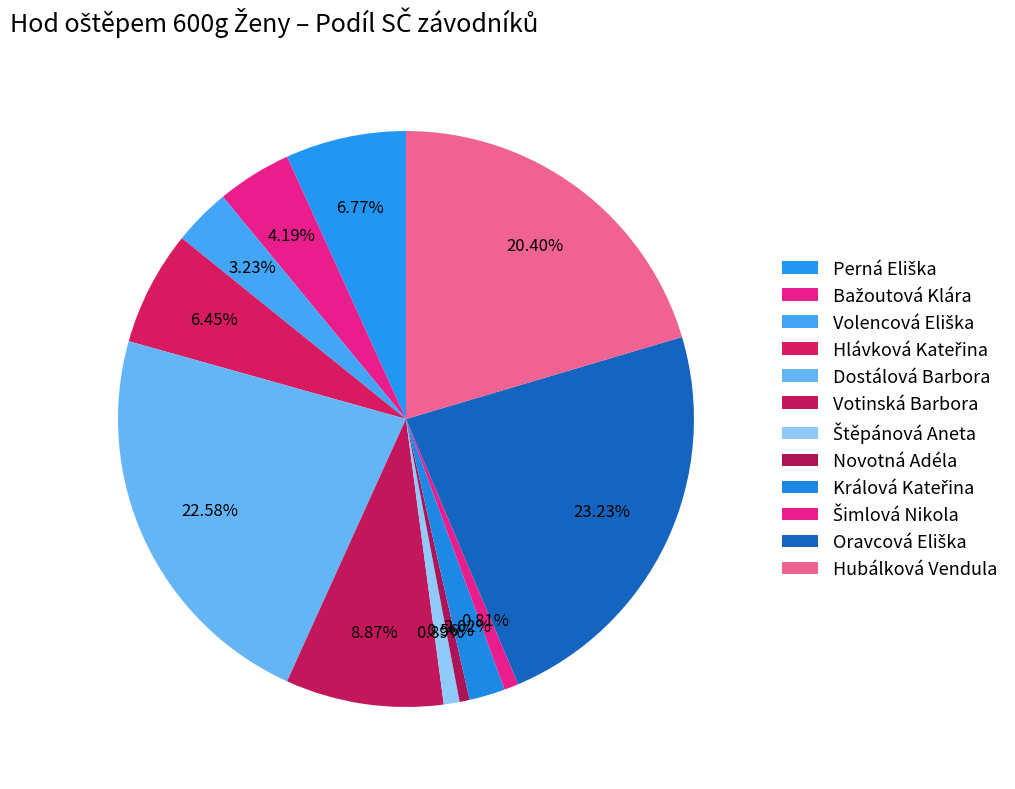

What is the largest slice in the pie chart?

Oravcová Eliška